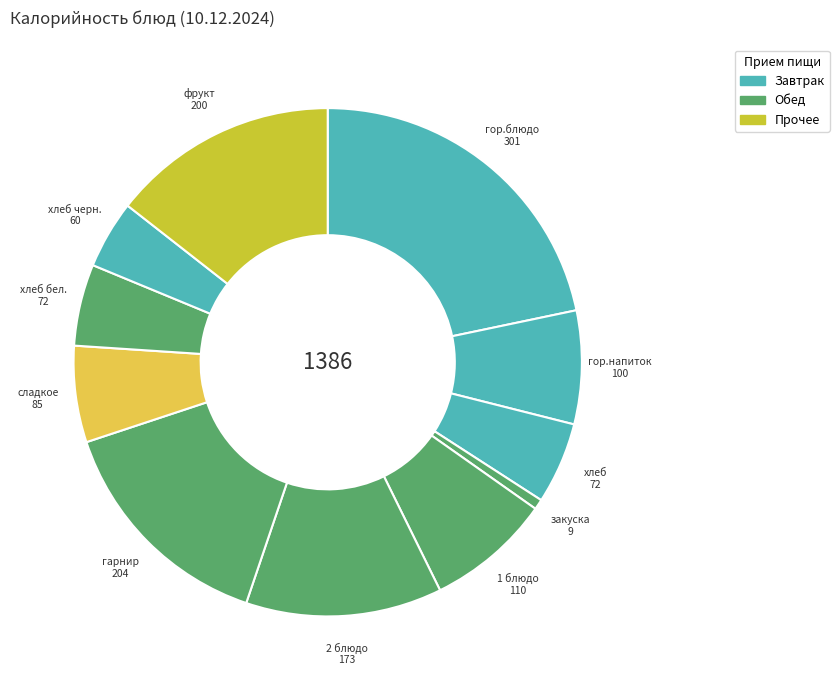

How many segments does this pie chart have?

11